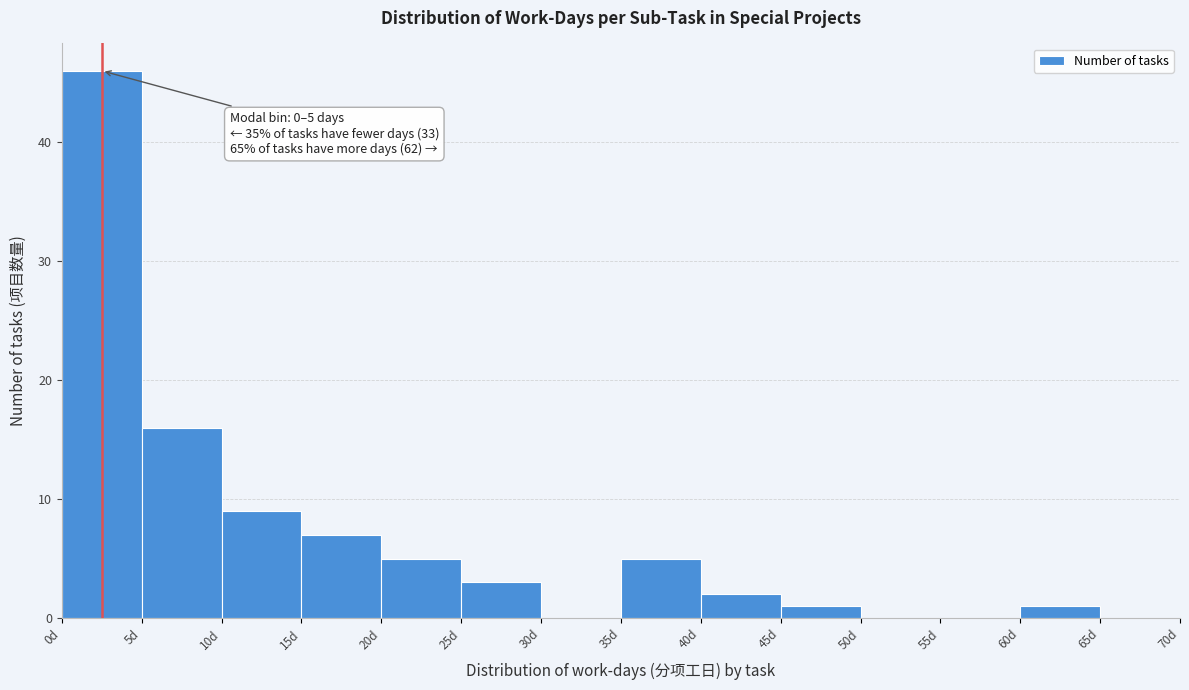

Over which range of the x-axis is the bar tallest?

0 to 5